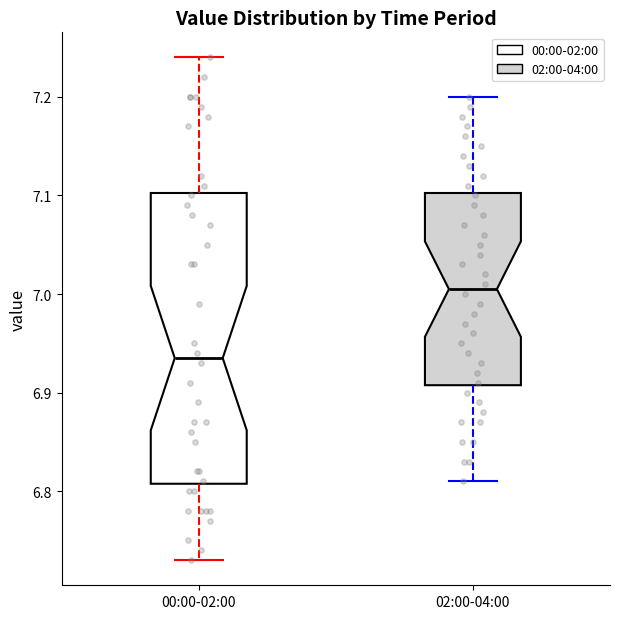

Where is the upper edge of the box for 02:00-04:00 on the y-axis? The values are not printed on the chart, so give them approximately, as read against the axis.

7.10